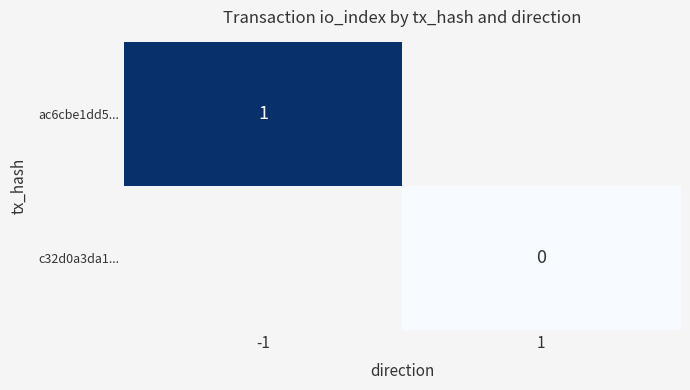

Is the value of ac6cbe1dd5... at -1 greater than the value of c32d0a3da1... at 1?

Yes